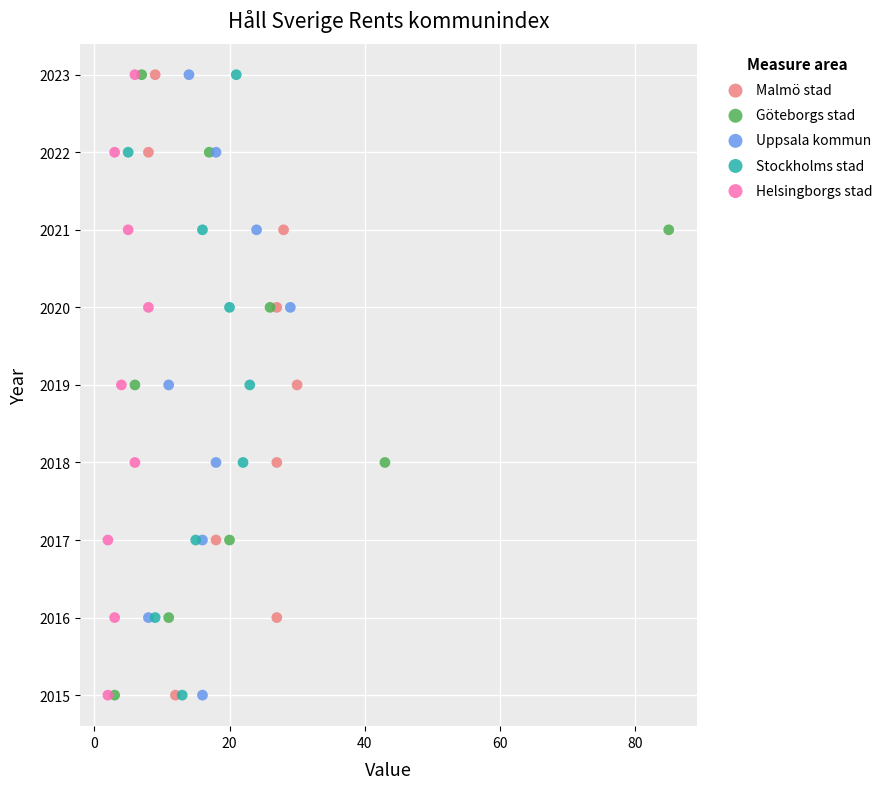

What are all the series names shown in the legend?

Malmö stad, Göteborgs stad, Uppsala kommun, Stockholms stad, Helsingborgs stad